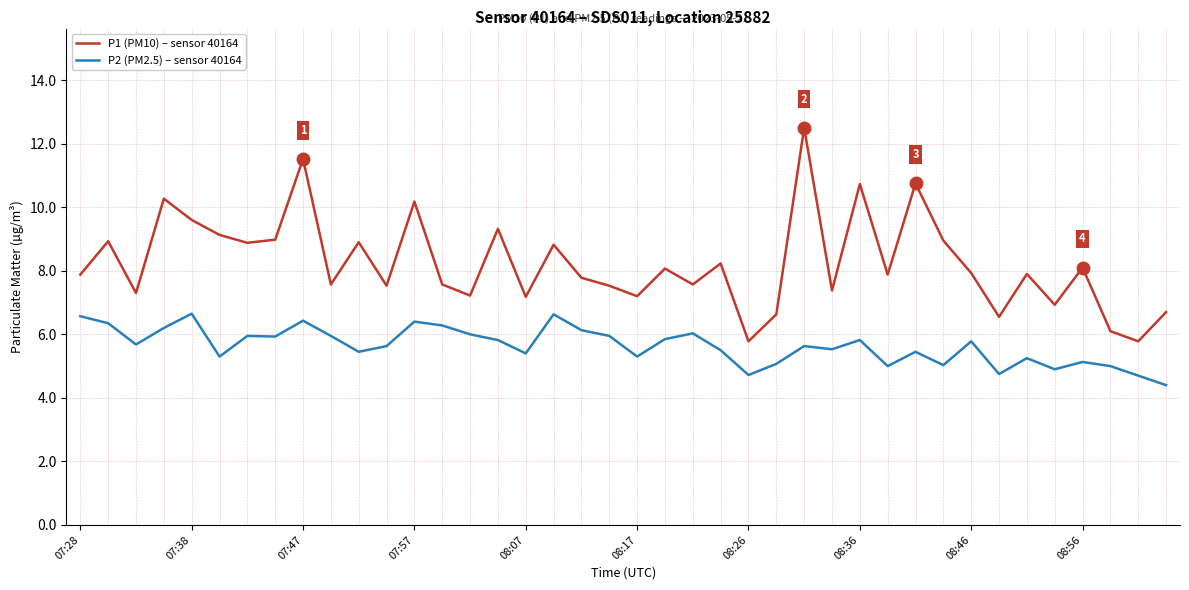

What is the average value of the P2 (PM2.5) – sensor 40164 series?

5.6